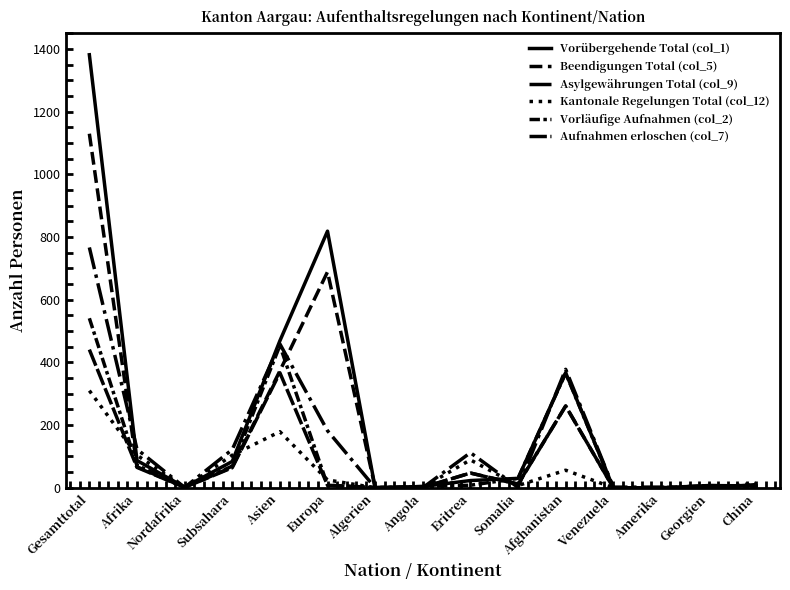

Rank the categories by Vorläufige Aufnahmen (col_2) value from highest to lowest.

Gesamttotal, Asien, Afghanistan, Afrika, Subsahara, Somalia, Europa, Eritrea, Georgien, China, Angola, Nordafrika, Algerien, Venezuela, Amerika